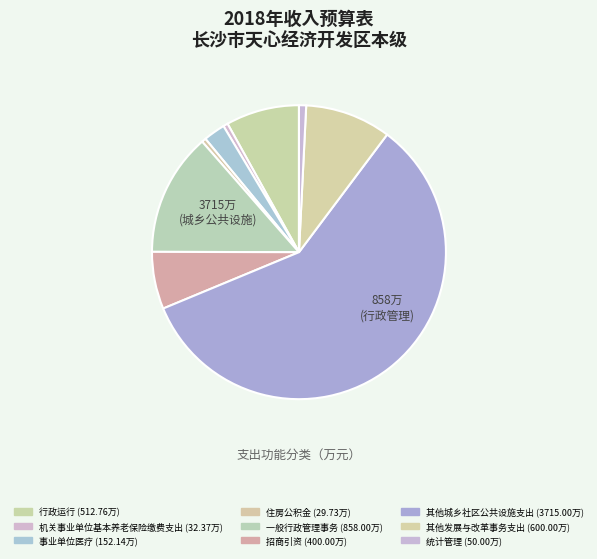

Which slice is the smallest?

住房公积金